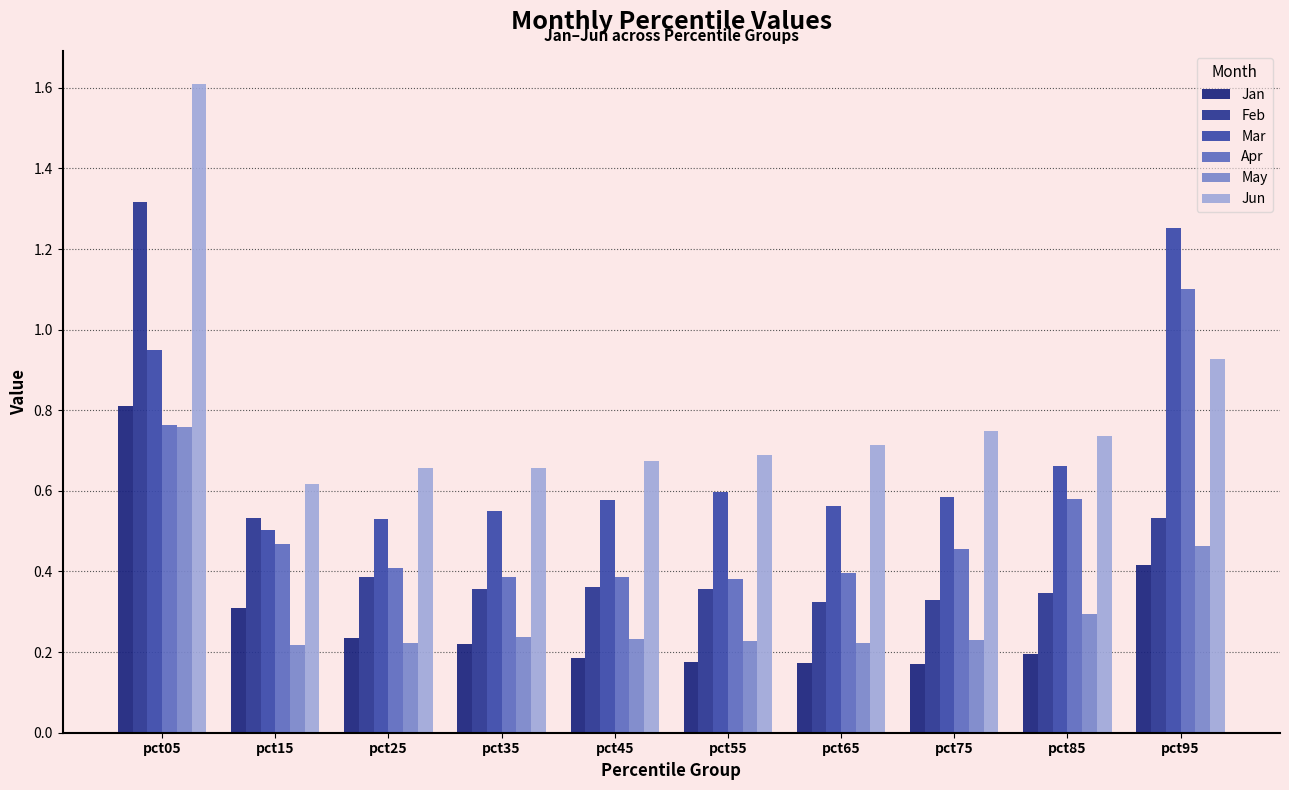

At which category is the sum across all series the highest?

pct05